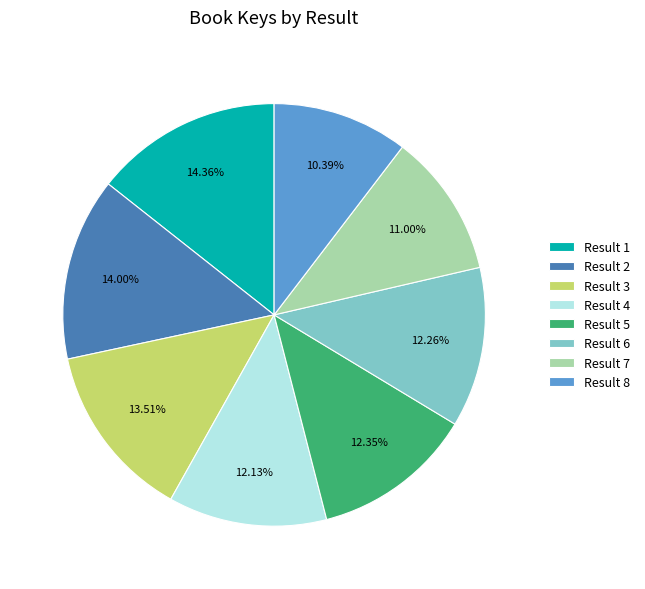

How many segments does this pie chart have?

8